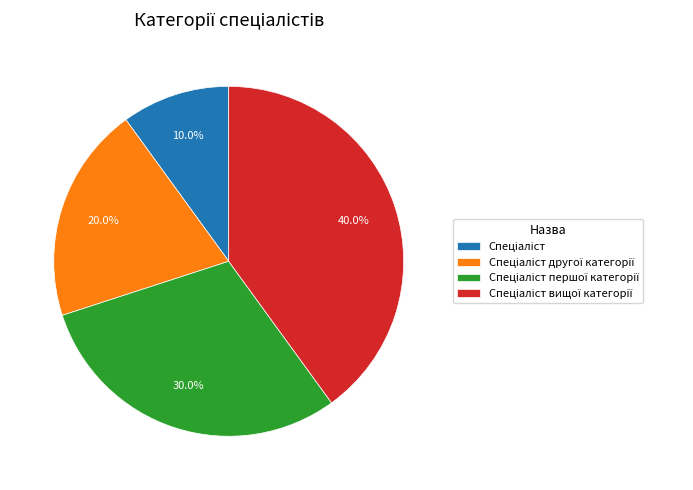

How many slices are in this pie chart?

4